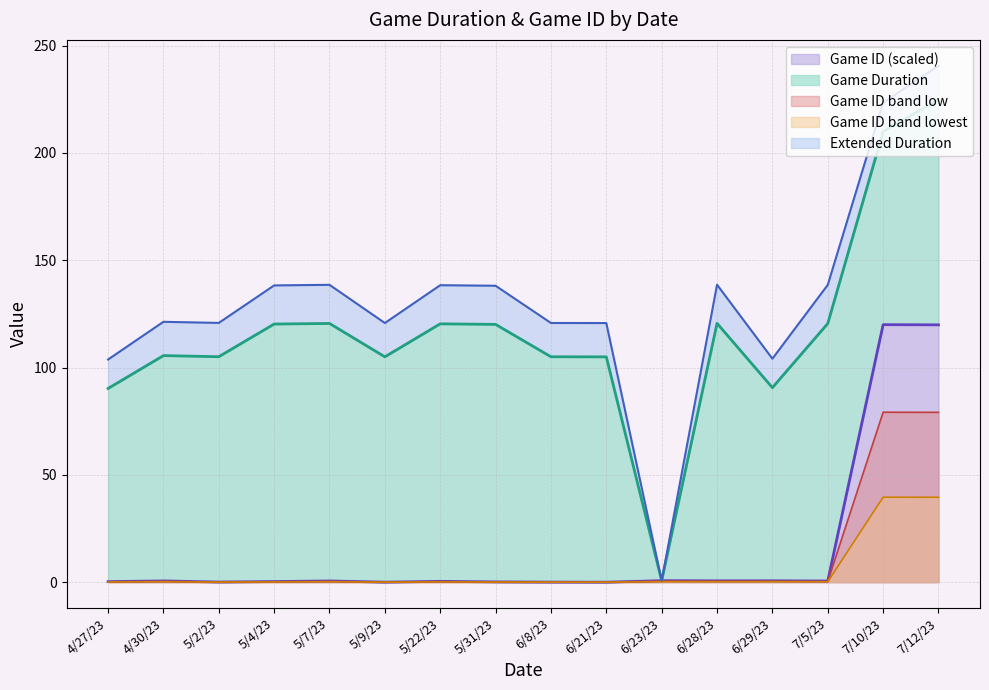

Which category has the highest value across all series?

7/10/23